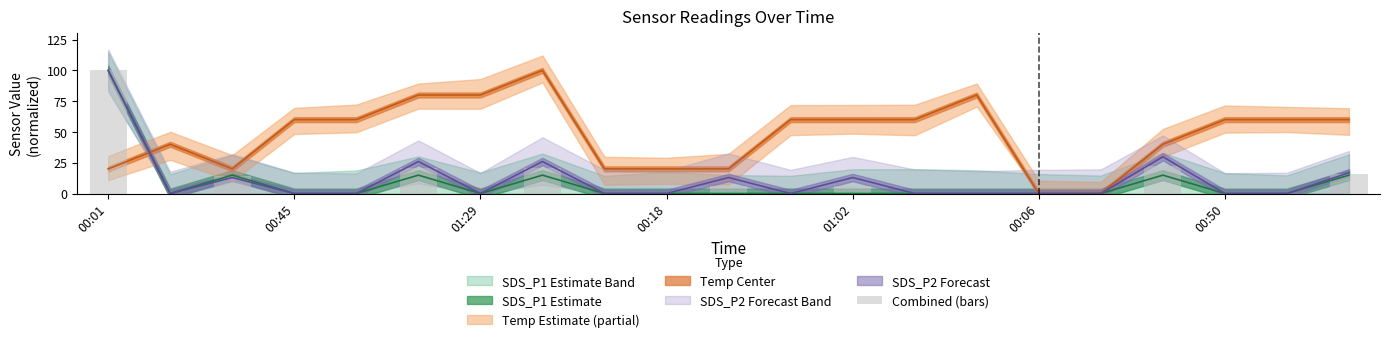

Reading left to right, list all the values displayed in this chart.

100.0	0.0	14.0	0.0	0.0	20.4	0.0	20.4	0.0	0.0	6.5	0.0	6.5	0.0	0.0	0.0	0.0	22.4	0.0	0.0	15.9